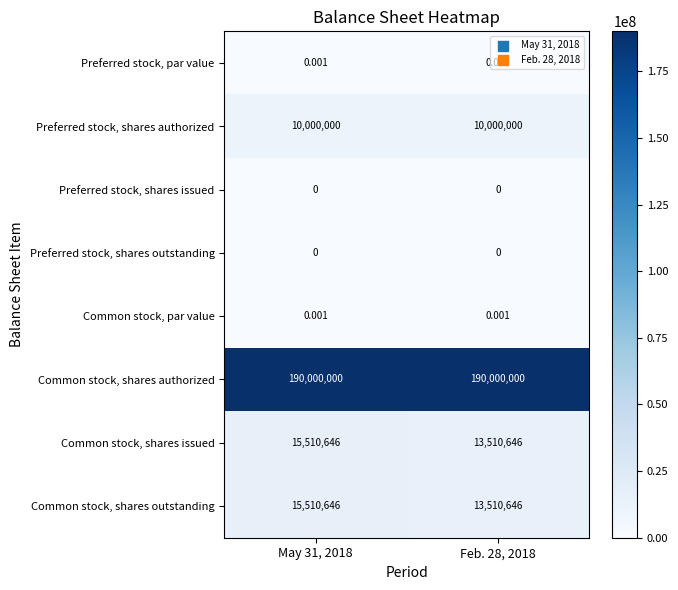

Which series has the largest total across all categories?

Common stock, shares authorized